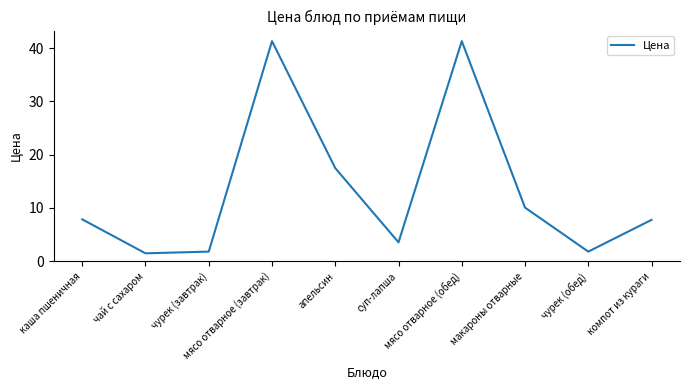

What is the maximum value shown in the chart?

41.3